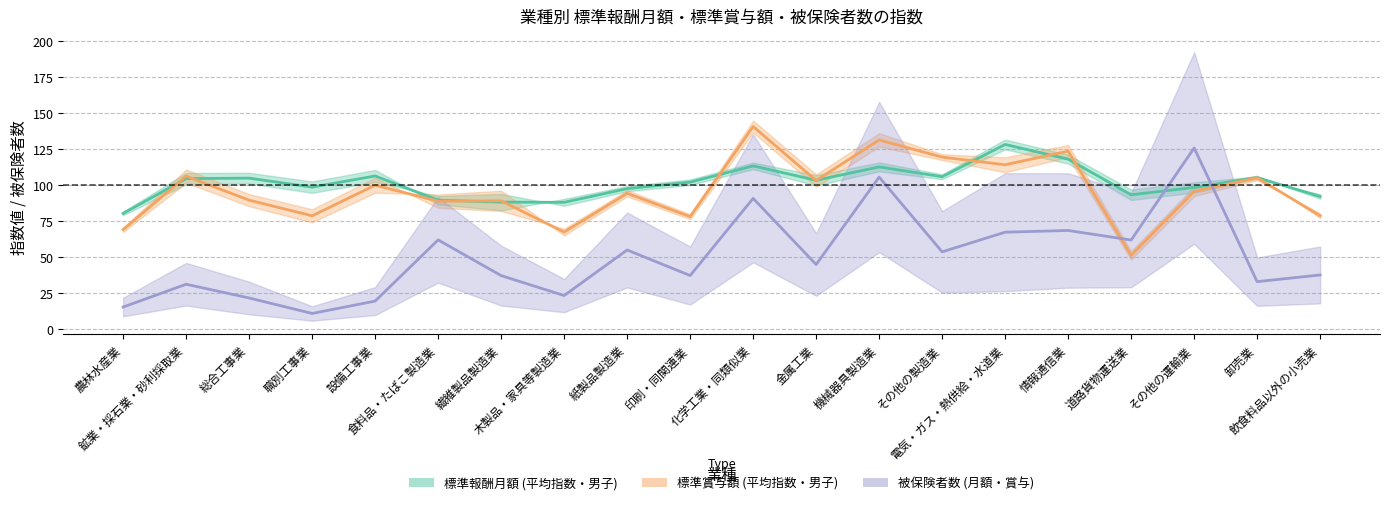

How many intersections are there between 標準報酬月額_平均指数 and 標準賞与額_平均指数?

10